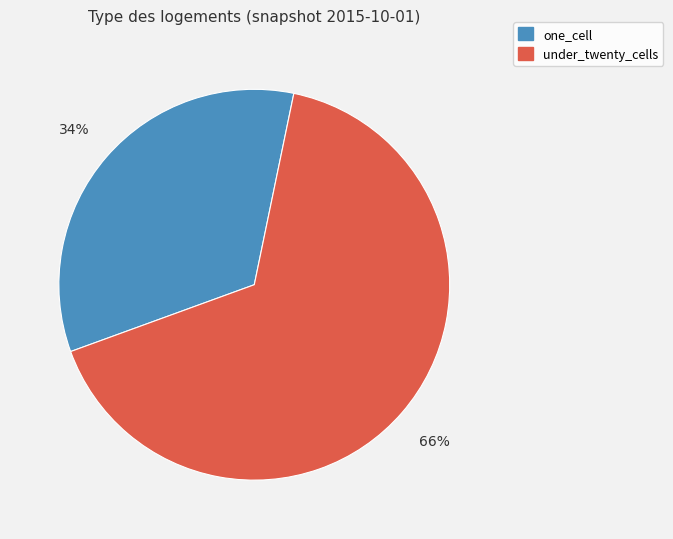

Count the number of slices in the pie.

2